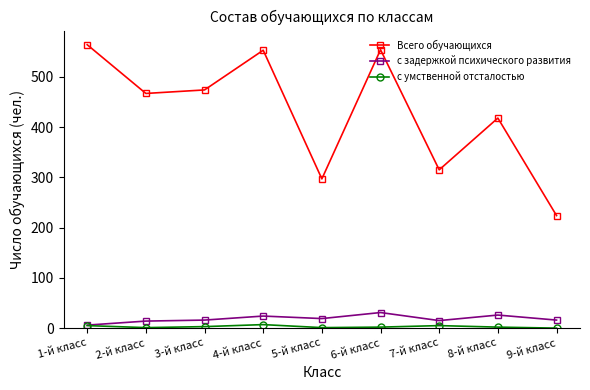

The value of с задержкой психического развития at 2-й класс is 14. True or false?

True